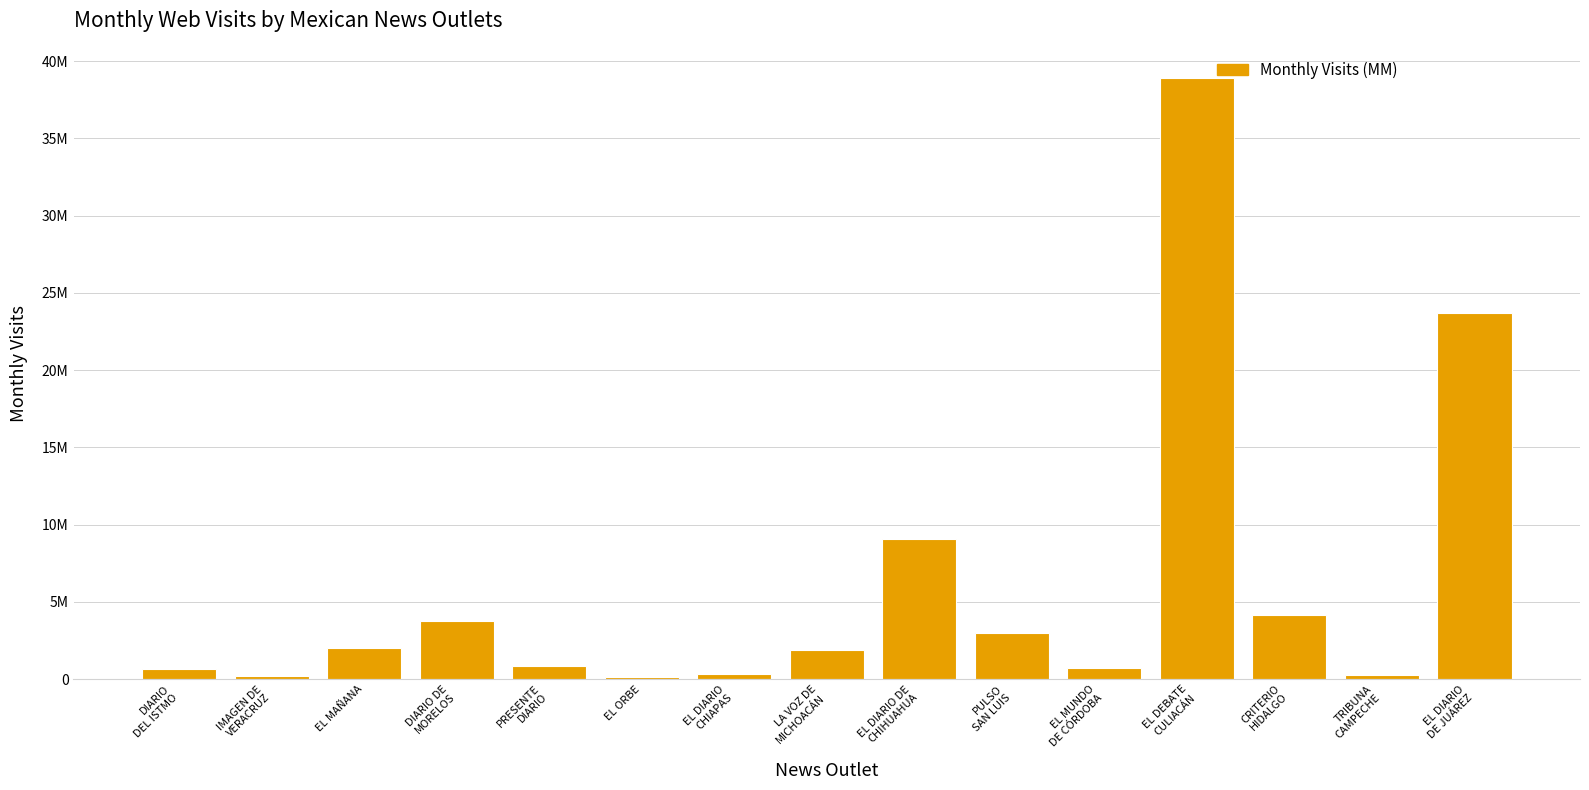

Where is the data nearest to the value 19534857?

EL DIARIO
DE JUÁREZ